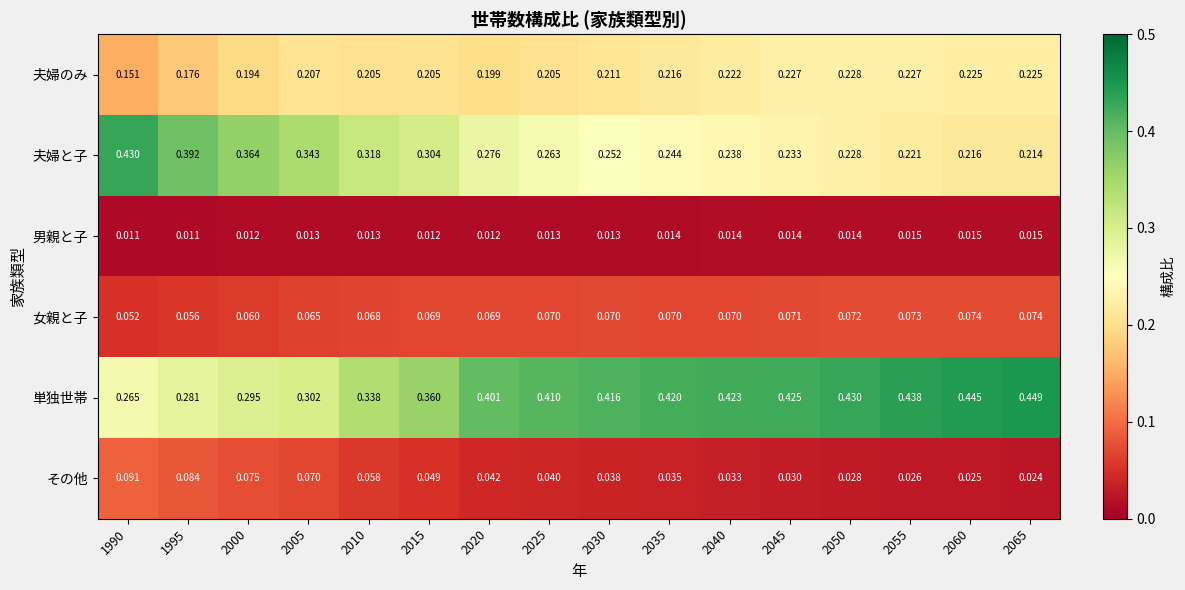

Which series changed the most between 2000 and 2010?

夫婦と子